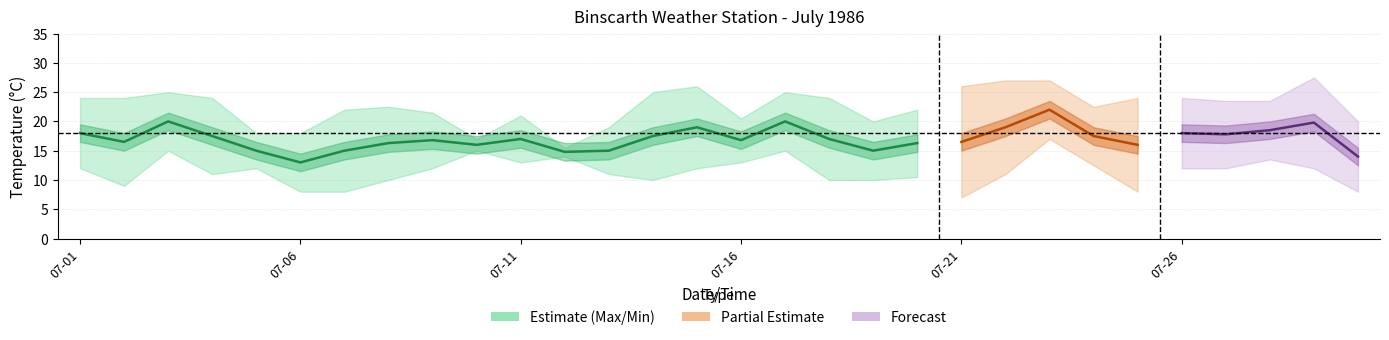

The value at 14 is 19.0. True or false?

True